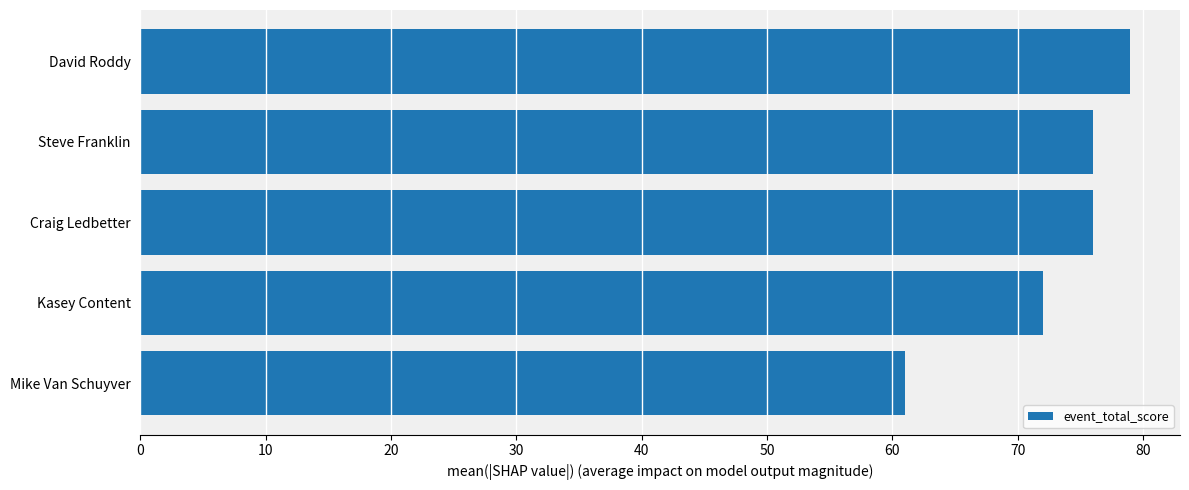

Reading top to bottom, transcribe all the data shown in this chart.

79	76	76	72	61